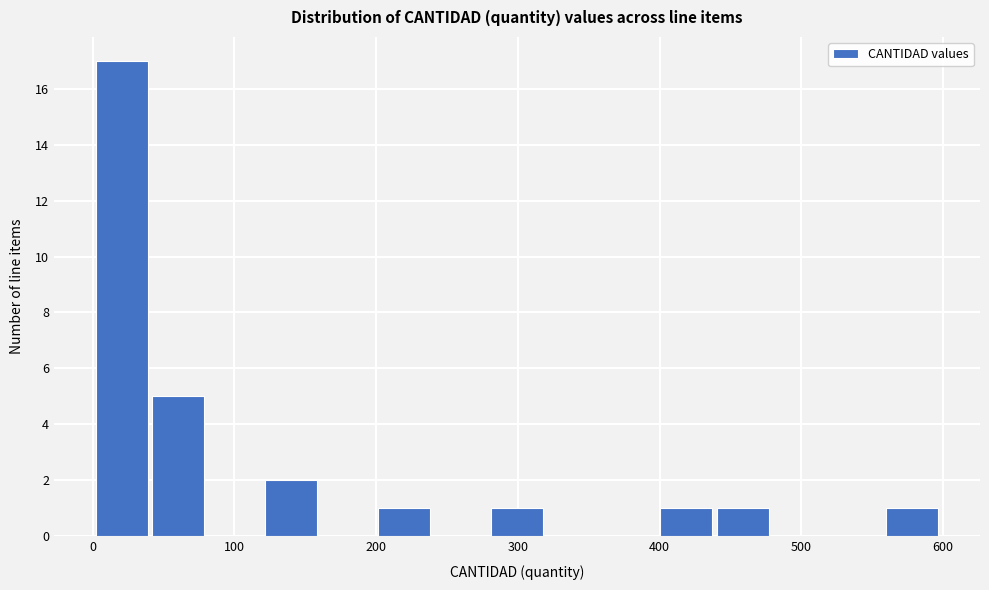

Around what value on the x-axis is the tallest bar? Give the approximate position of its centre, as read against the axis.

20